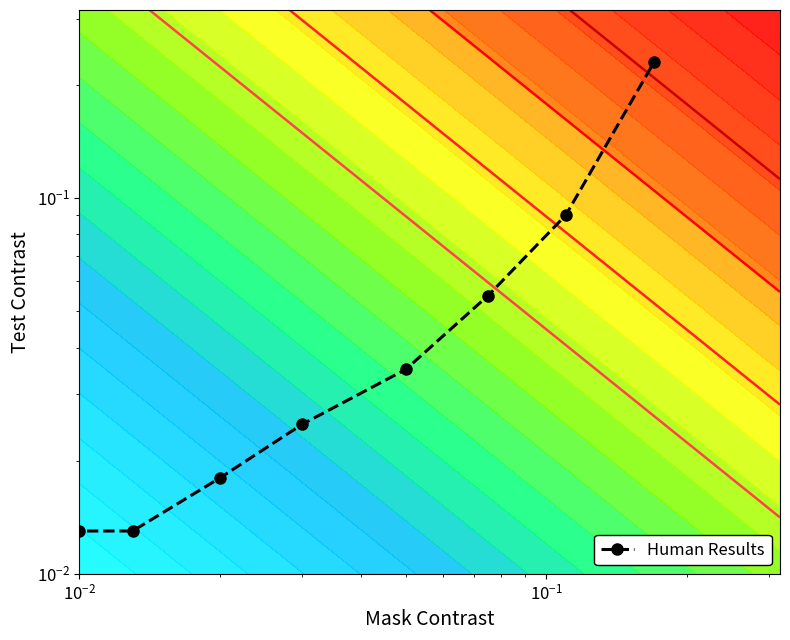

Reading left to right, list all the values displayed in this chart.

0.0	0.0	0.0	0.0	0.0	0.0	0.1	0.1	0.2